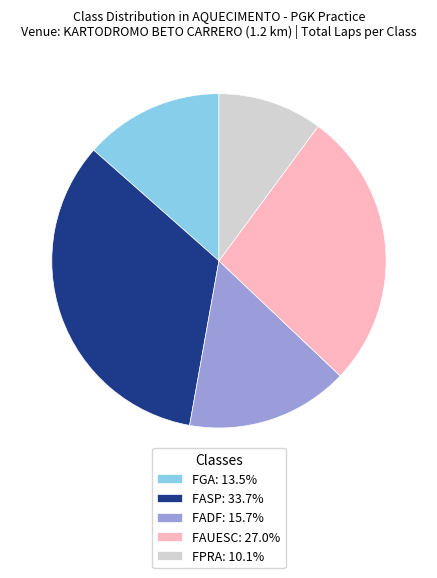

Does any single category account for the majority?

No